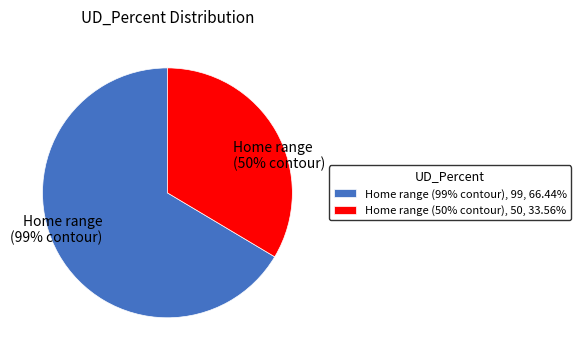

To the nearest percent, what is the difference between the Home range (50% contour) and Home range (99% contour) slice percentages?

33%